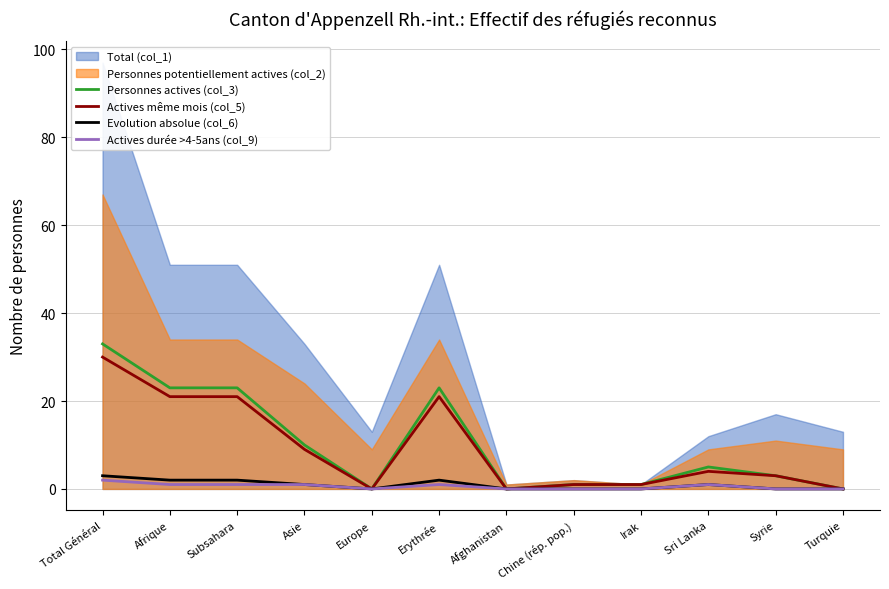

True or false: Evolution absolue (col_6) and Actives même mois (col_5) intersect in this chart.

False